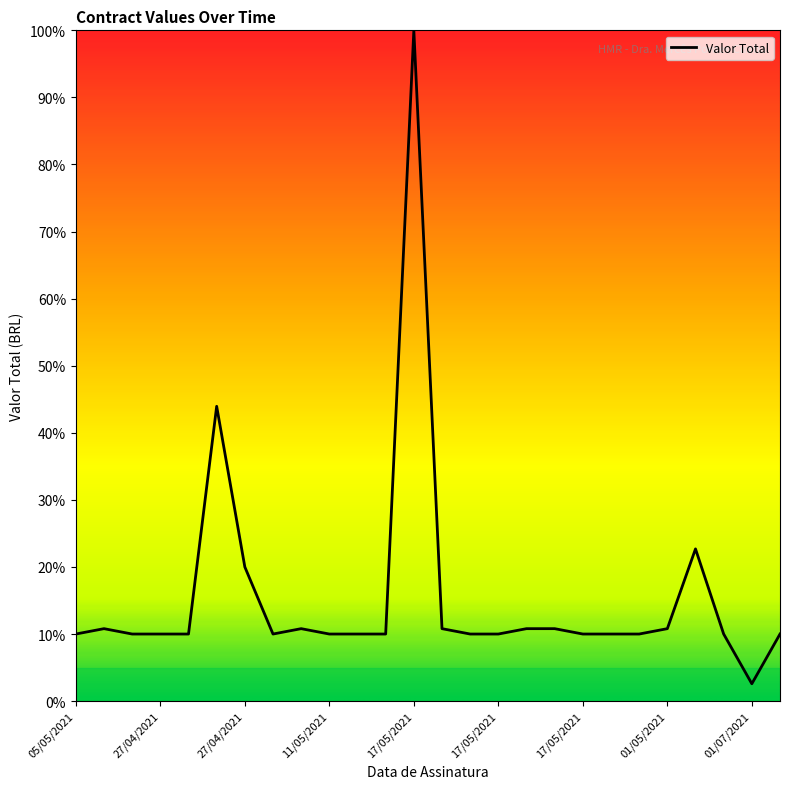

Count the number of categories in the chart.

26